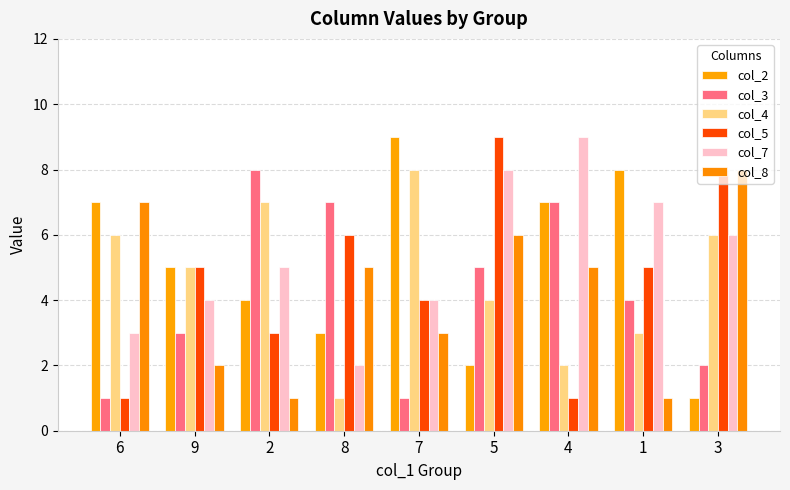

Which series has the widest spread of values?

col_2